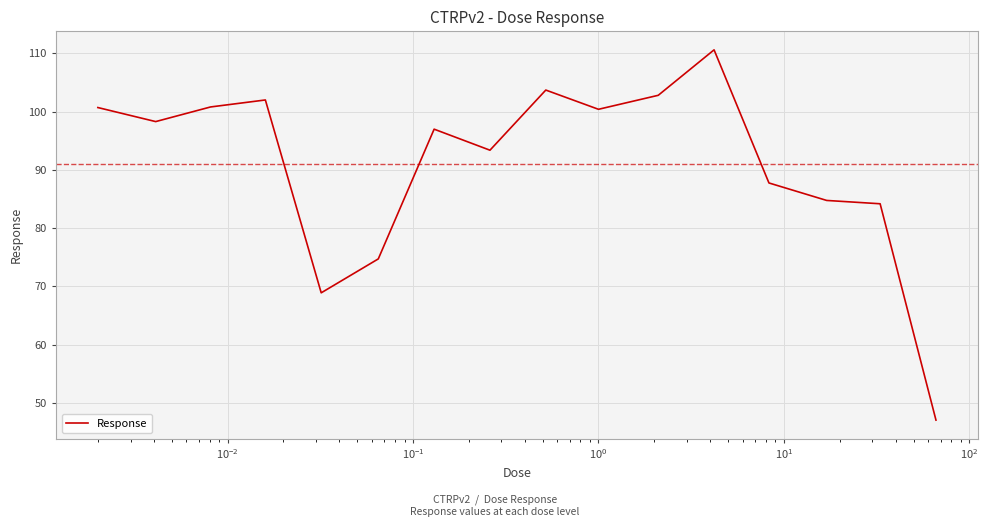

What is the difference between the maximum and minimum values?

63.5